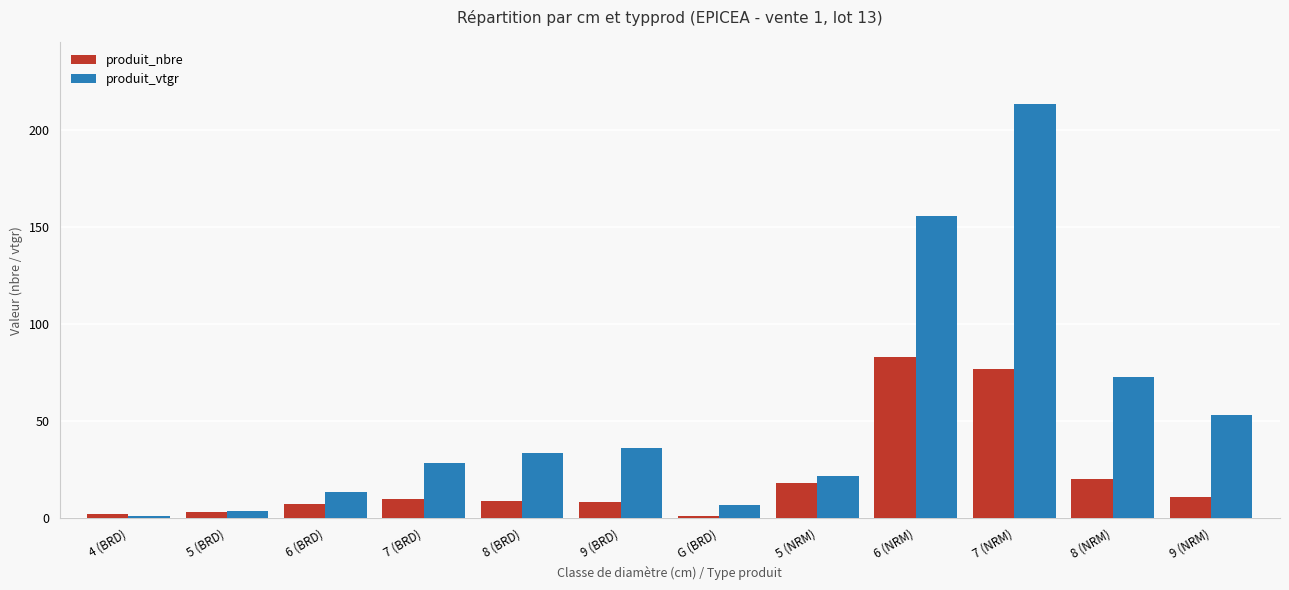

Is it true that produit_nbre equals 11.0 at 9 (NRM)?

True